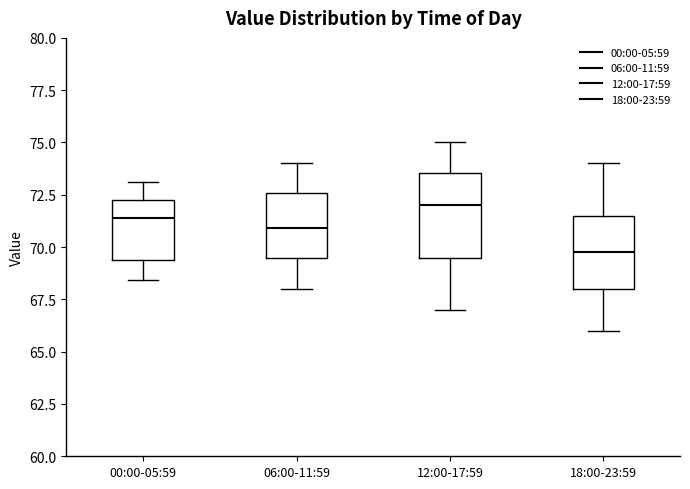

Reading left to right, read every box against the y-axis: the position of its median line, the range the box covers, and the ends of its whiskers. The values are not printed on the chart, so give them approximately, as read against the axis.

00:00-05:59: median 71.5, box 69.5 to 72.5, whiskers 68.5 to 73.0
06:00-11:59: median 71.0, box 69.5 to 72.5, whiskers 68.0 to 74.0
12:00-17:59: median 72.0, box 69.5 to 73.5, whiskers 67.0 to 75.0
18:00-23:59: median 70.0, box 68.0 to 71.5, whiskers 66.0 to 74.0